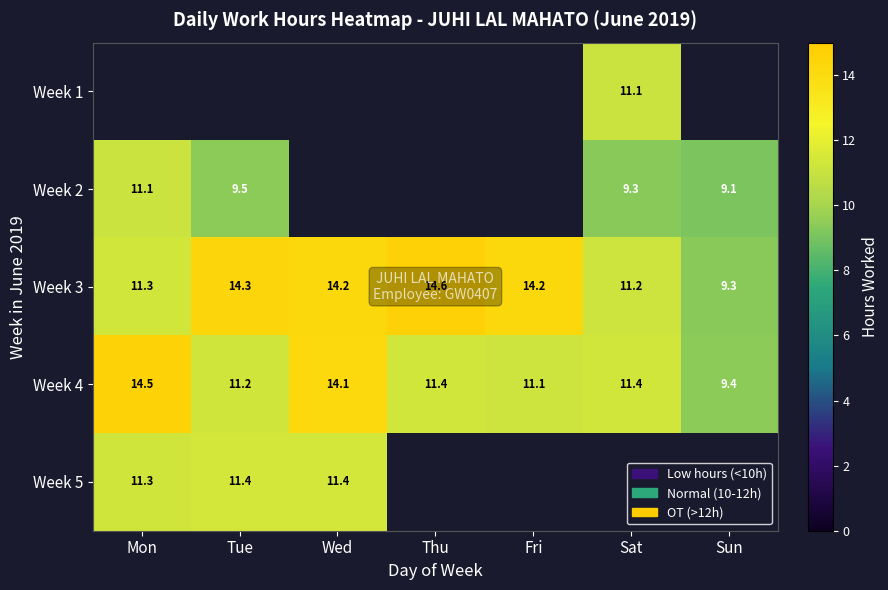

Is it true that Week 5 equals 11.4 at Tue?

True